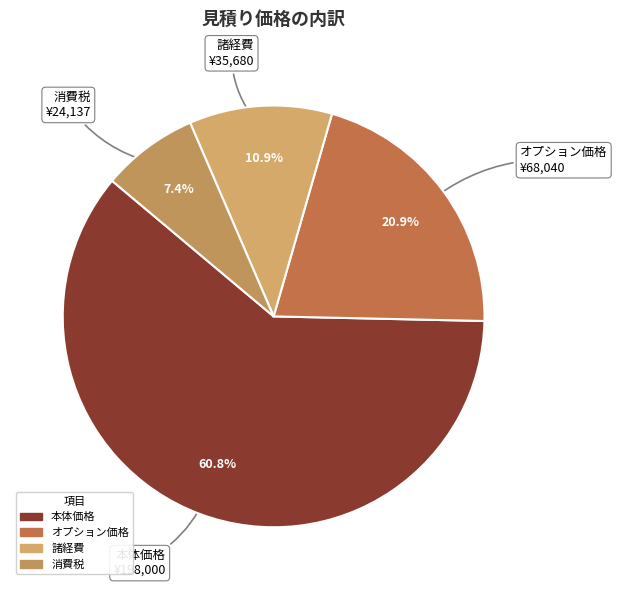

What is the smallest slice in the pie chart?

消費税